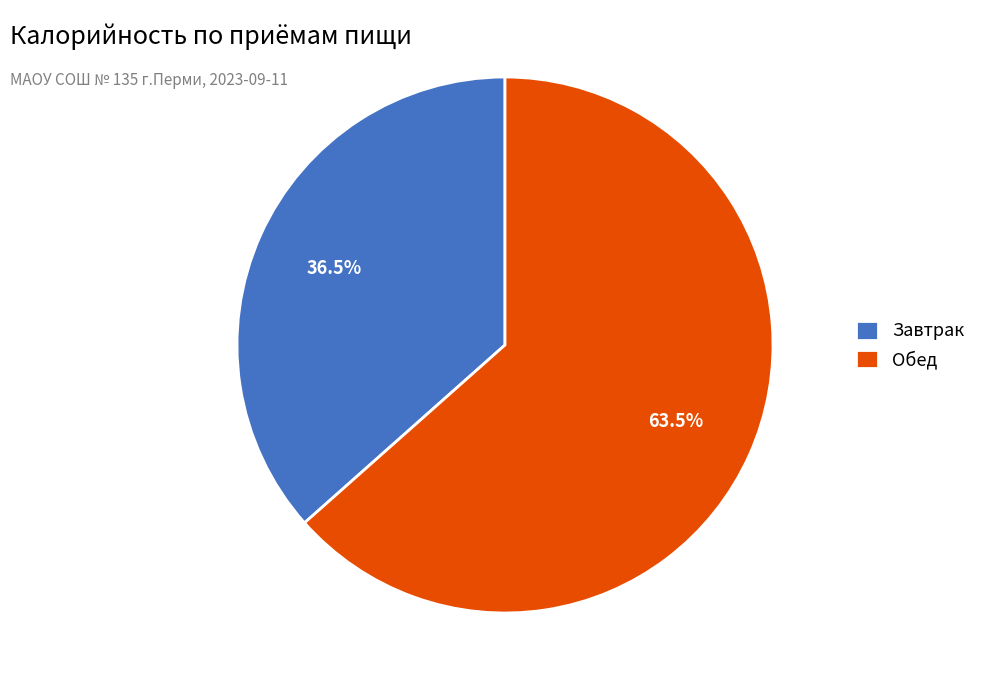

Which has a higher value, Завтрак or Обед?

Обед